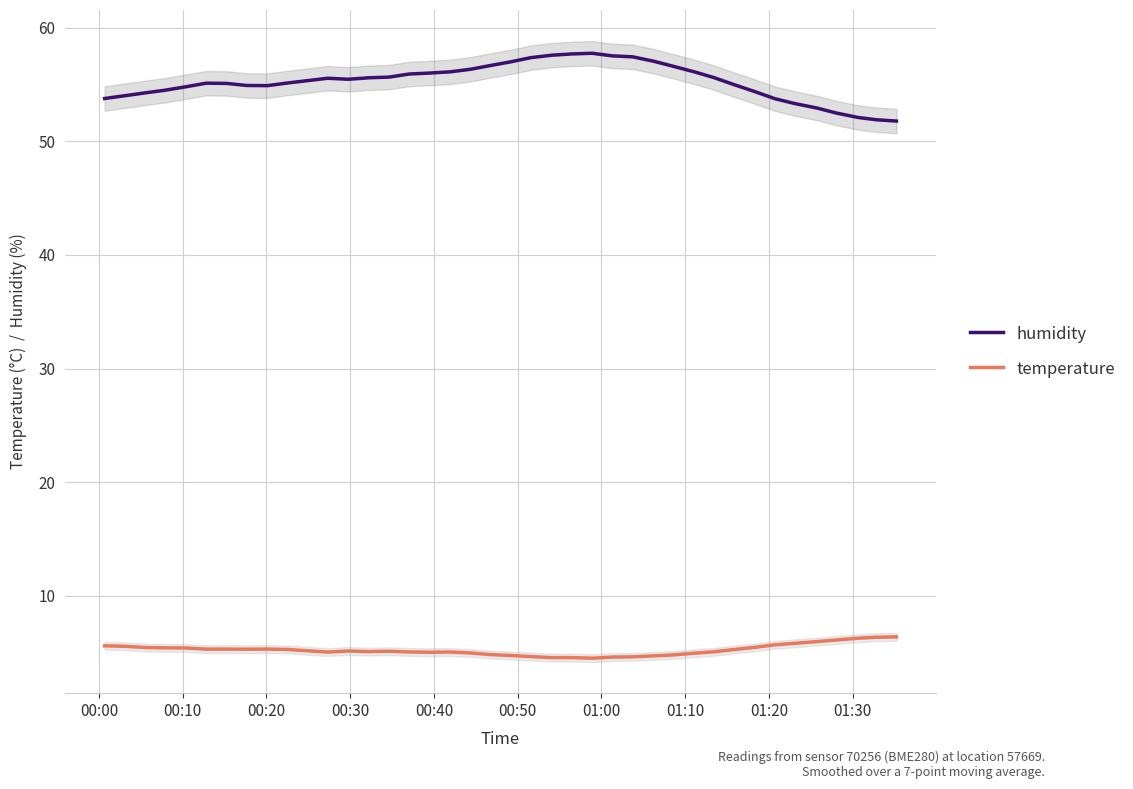

True or false: humidity and temperature cross at least once.

False